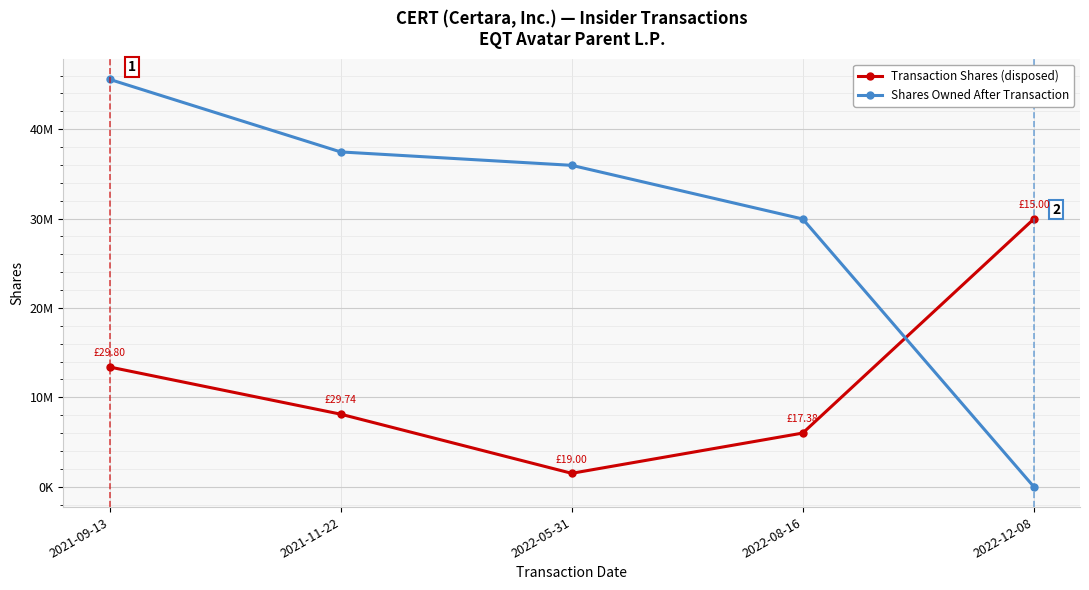

Which series has the widest spread of values?

Shares Owned After Transaction